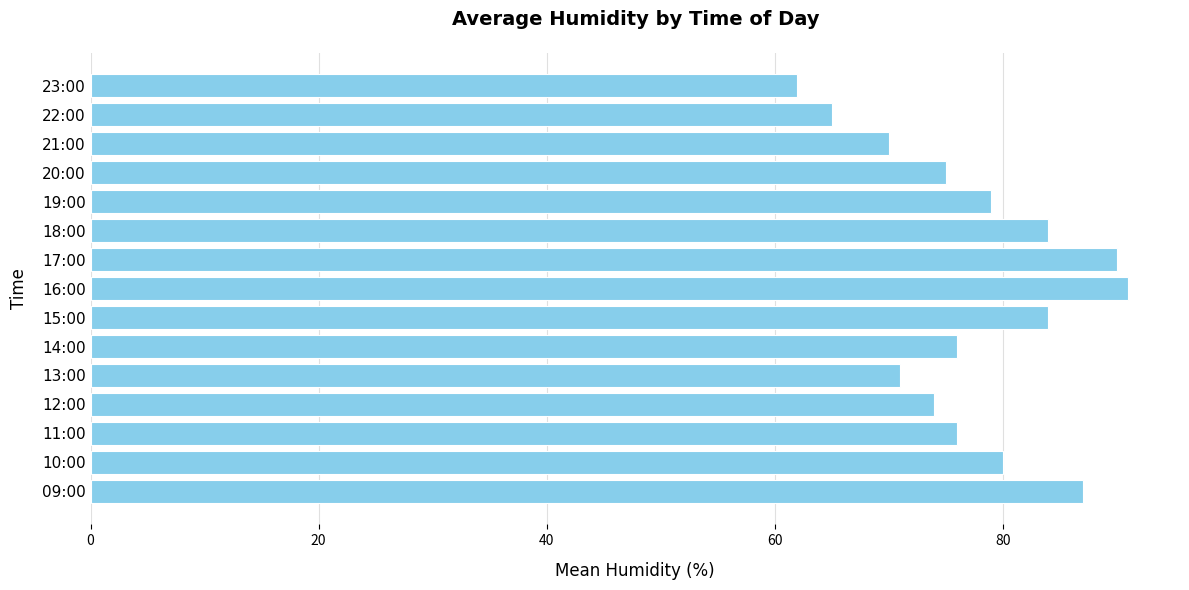

What is the sum of all values?

1164